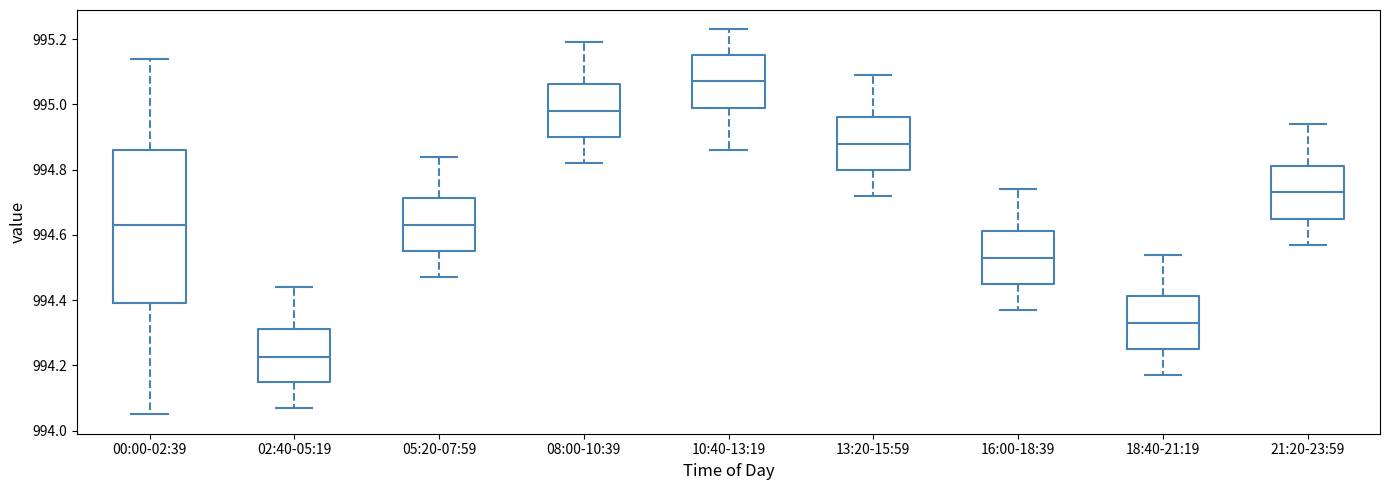

Which box is the tallest, from its lower edge to its upper edge?

00:00-02:39